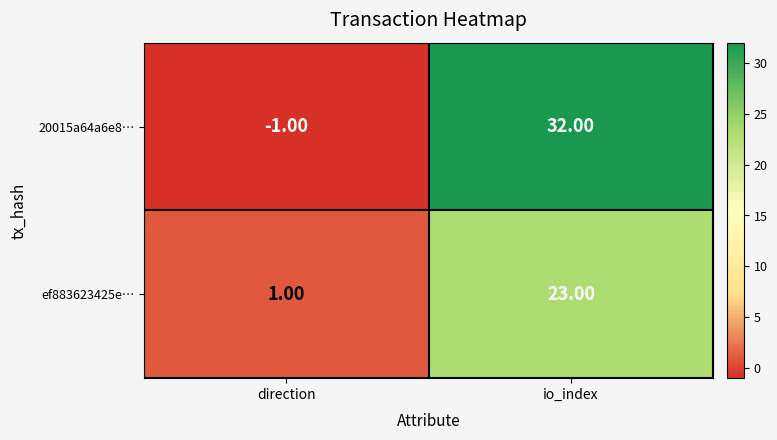

What is the difference between the 20015a64a6e8… values at io_index and direction?

33